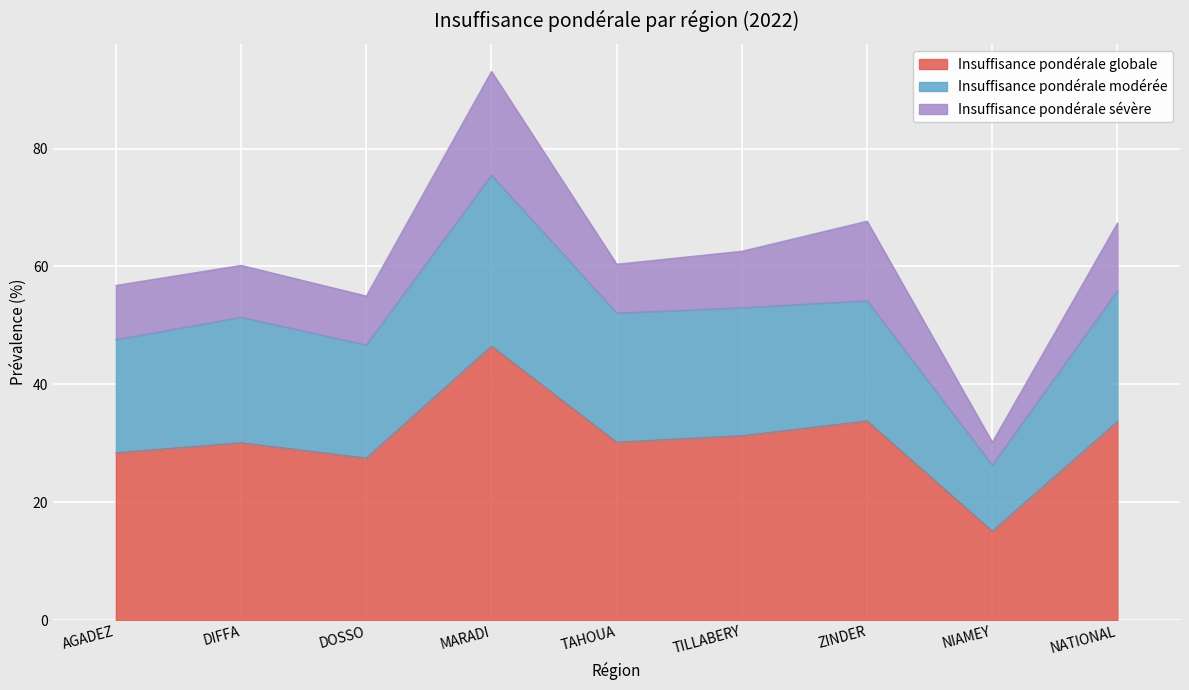

True or false: Insuffisance pondérale modérée and Insuffisance pondérale globale intersect in this chart.

False